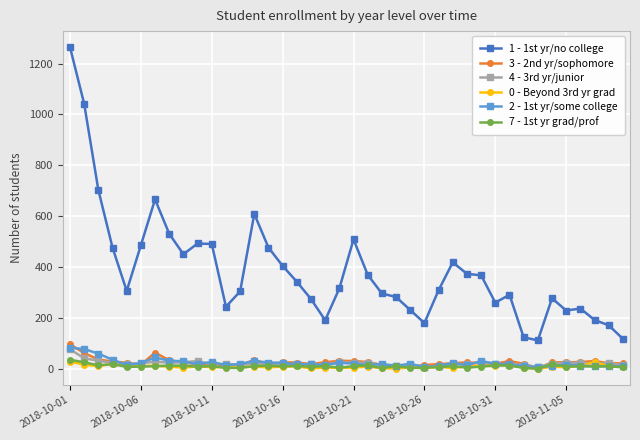

True or false: 1 - 1st yr/no college has more than 0 interior local peaks.

True